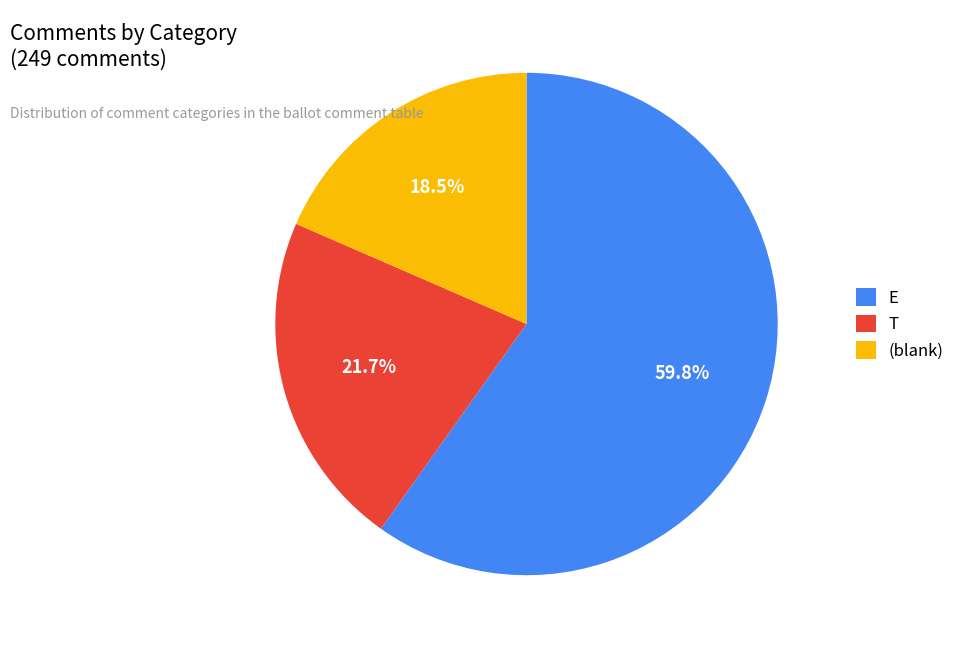

To the nearest percent, what percentage of the pie is E?

60%